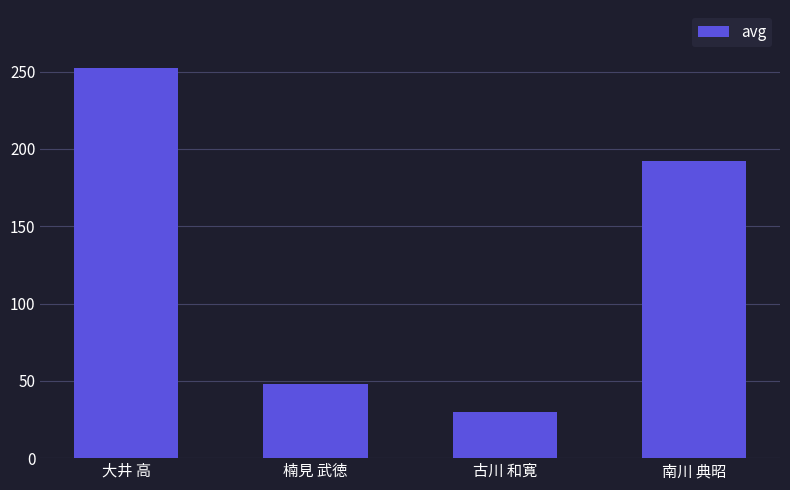

What is the label of the 3rd bar from the left?

古川 和寛